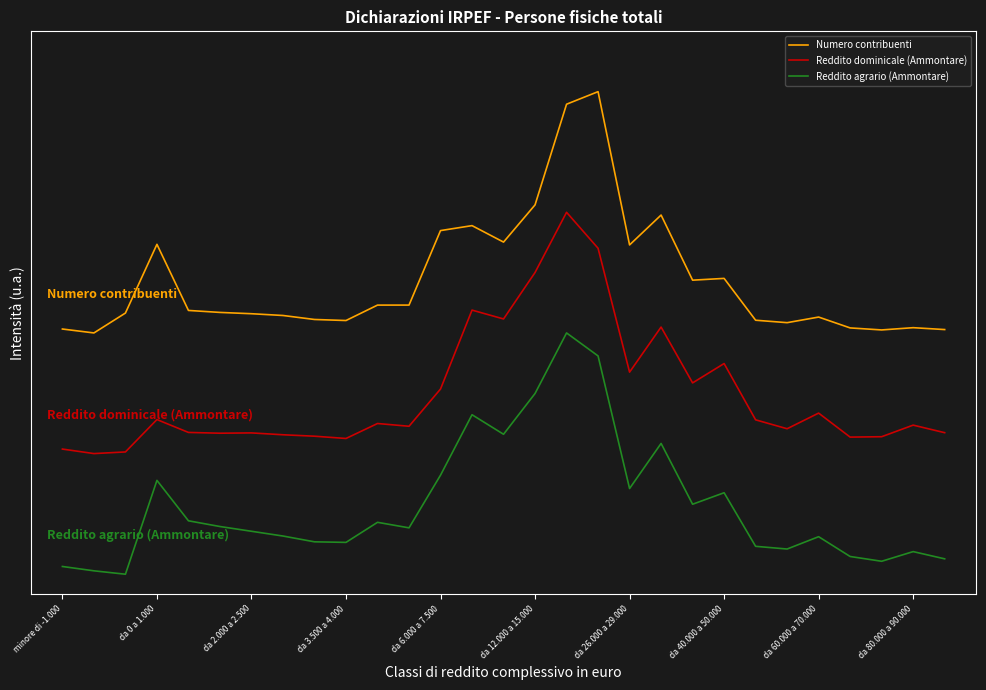

What is the maximum value for Reddito agrario (Ammontare)?

0.6